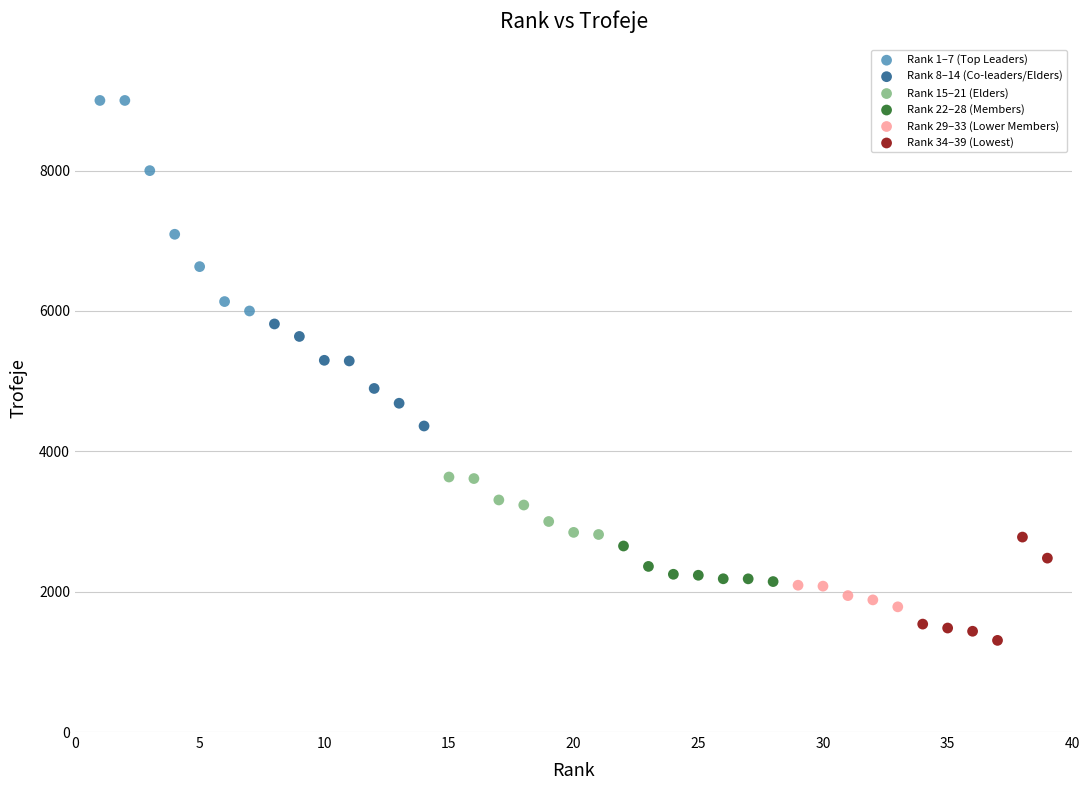

Which series has the widest spread of Y values?

Rank 1–7 (Top Leaders)